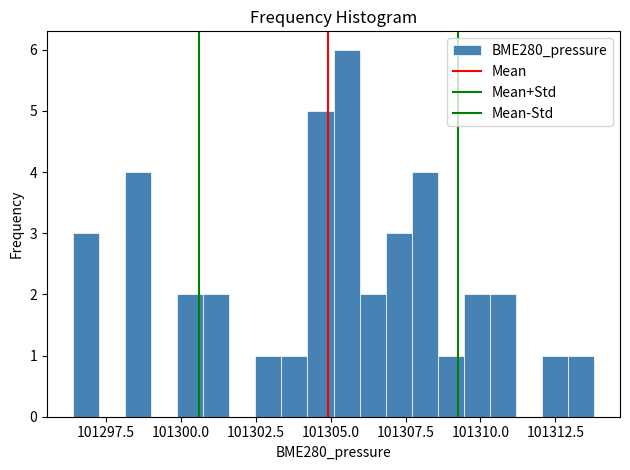

Around what value on the x-axis is the tallest bar? Give the approximate position of its centre, as read against the axis.

101305.5